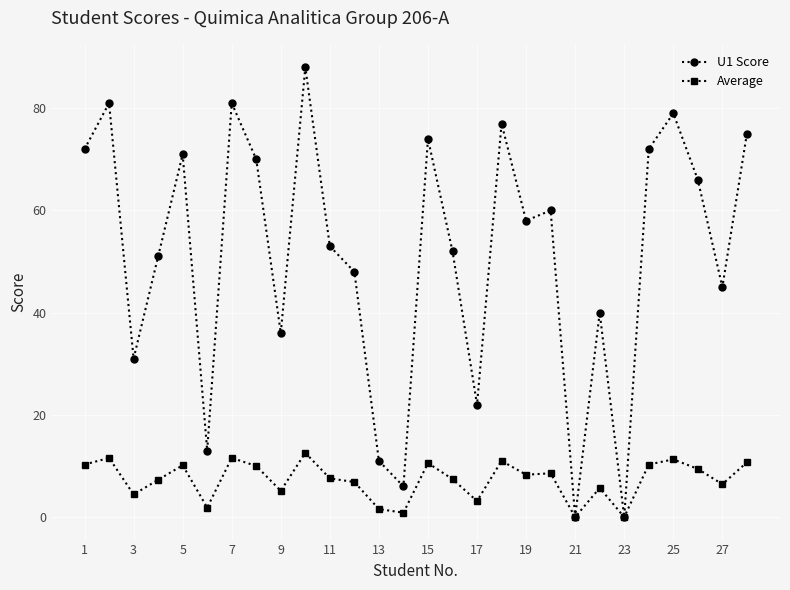

Rank the series by their maximum value, from lowest to highest.

Average, U1 Score